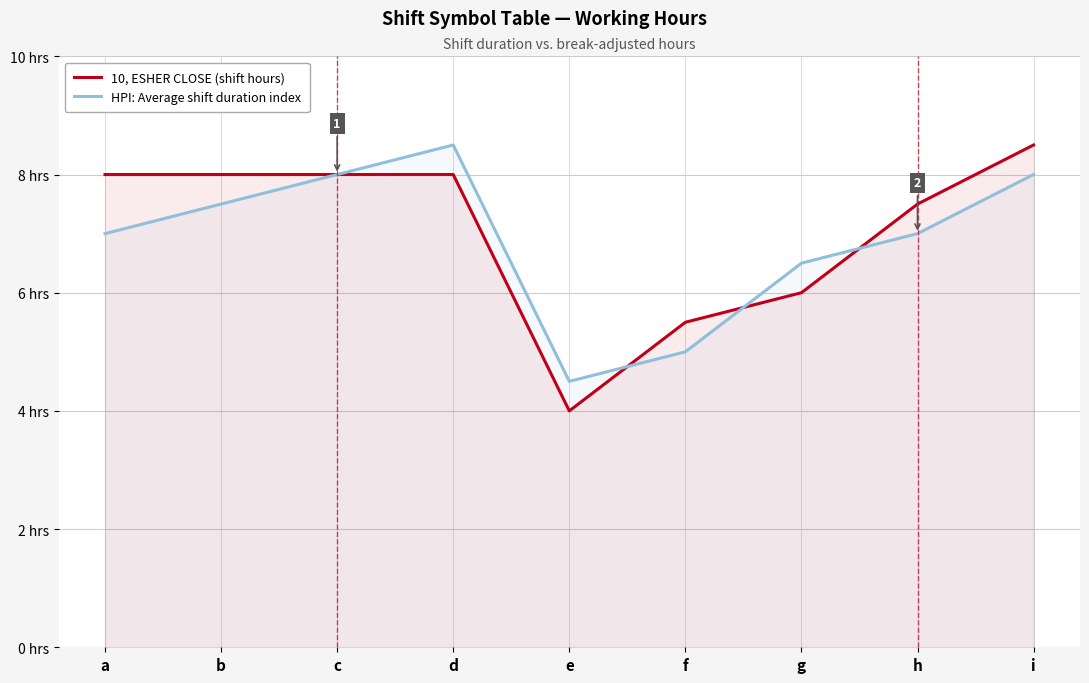

What is the lowest value of the 10, ESHER CLOSE (shift hours) series?

4.0